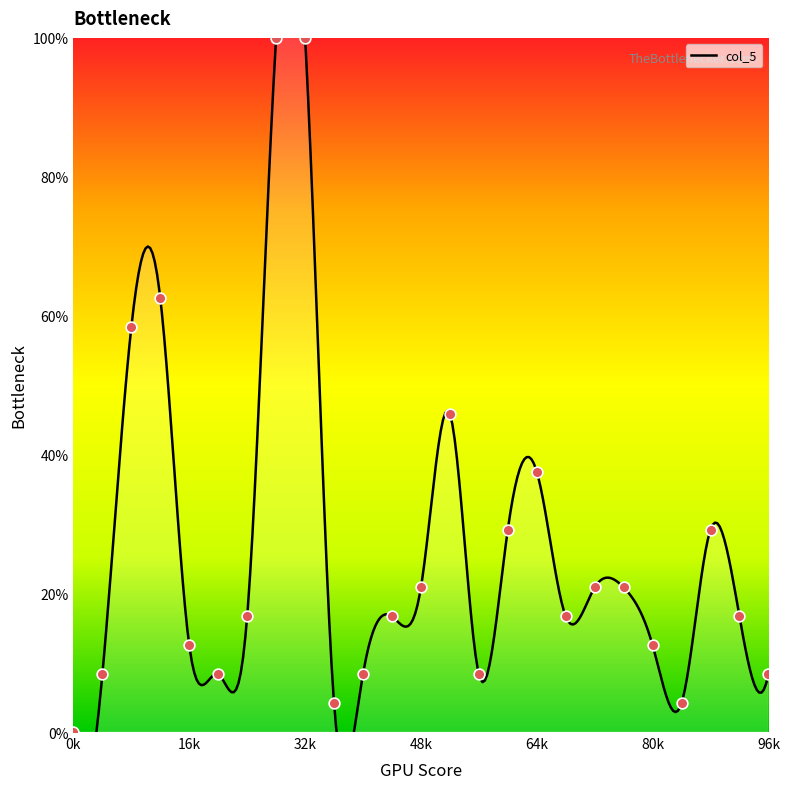

Which has a higher value, 21 or 9?

21